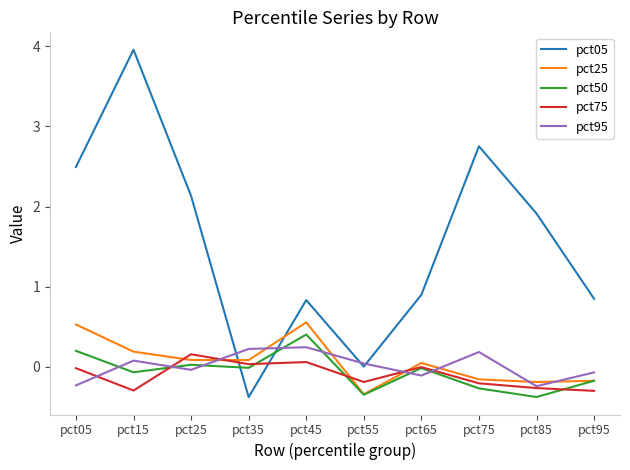

In pct95, how many points are higher than both neighbors (excluding endpoints)?

3